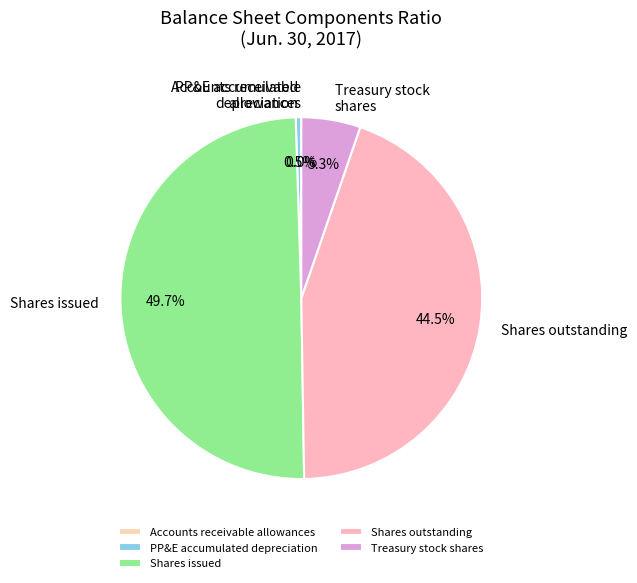

Which category has the biggest portion of the pie?

Shares issued